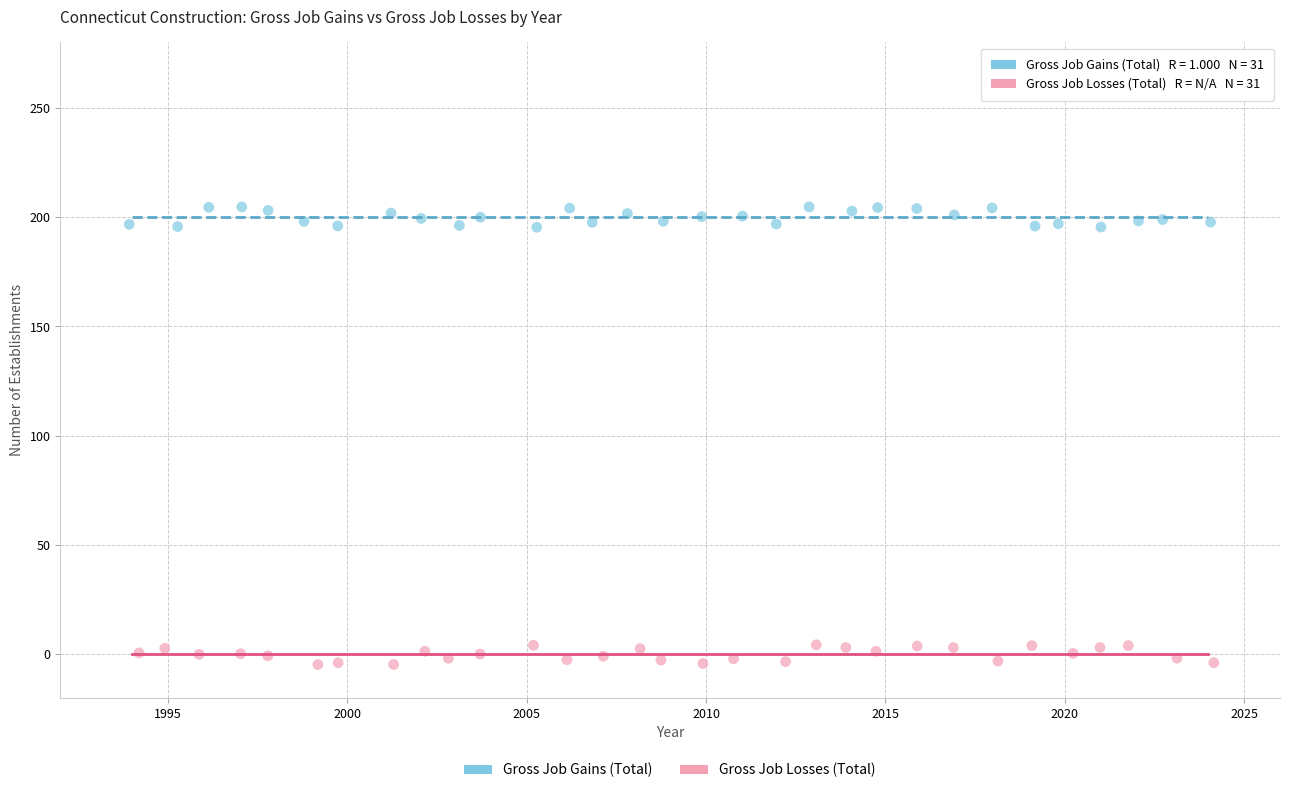

Which series reaches the maximum Y coordinate?

Gross Job Gains (Total)